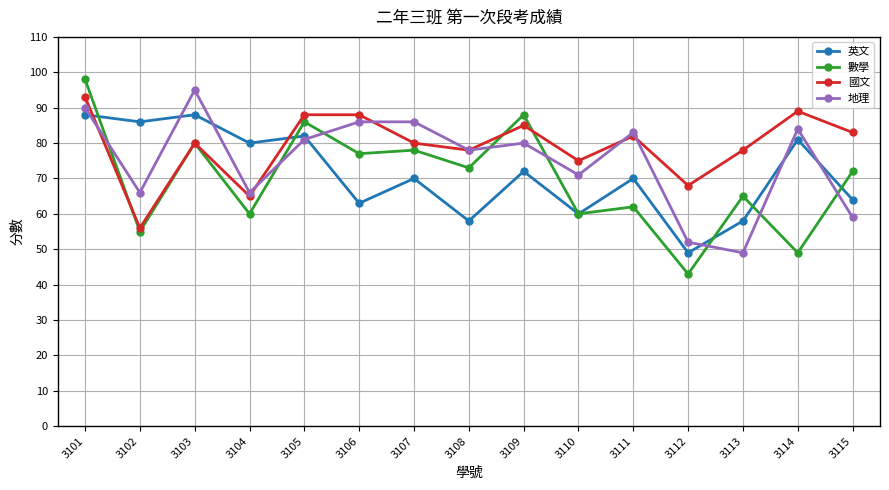

Where does the 英文 series first go above 70?

3101